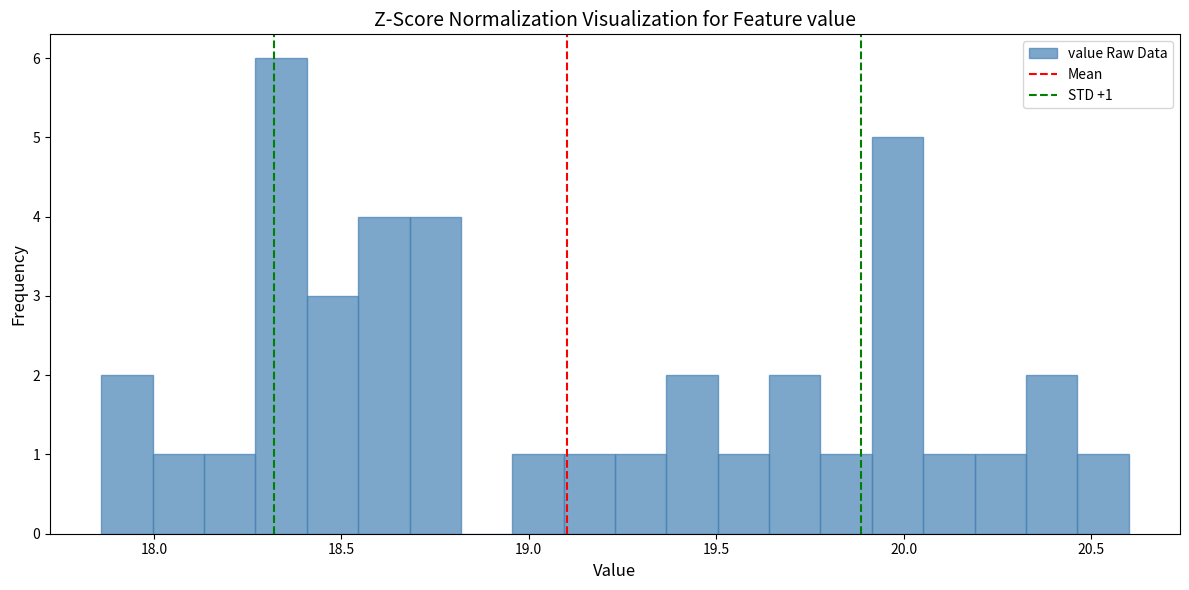

Read against the x-axis, roughly where is the centre of the tallest bar?

18.35